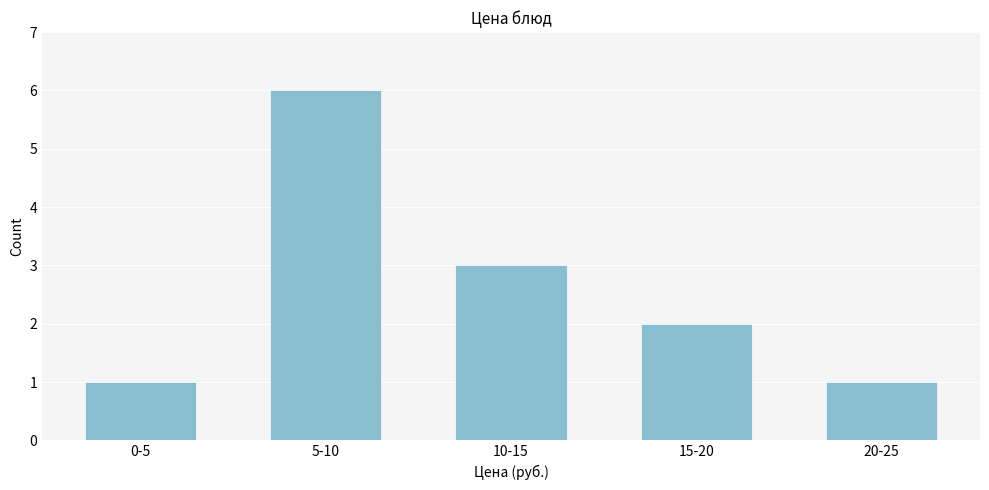

Reading left to right, list all the values displayed in this chart.

0-5=1	5-10=6	10-15=3	15-20=2	20-25=1